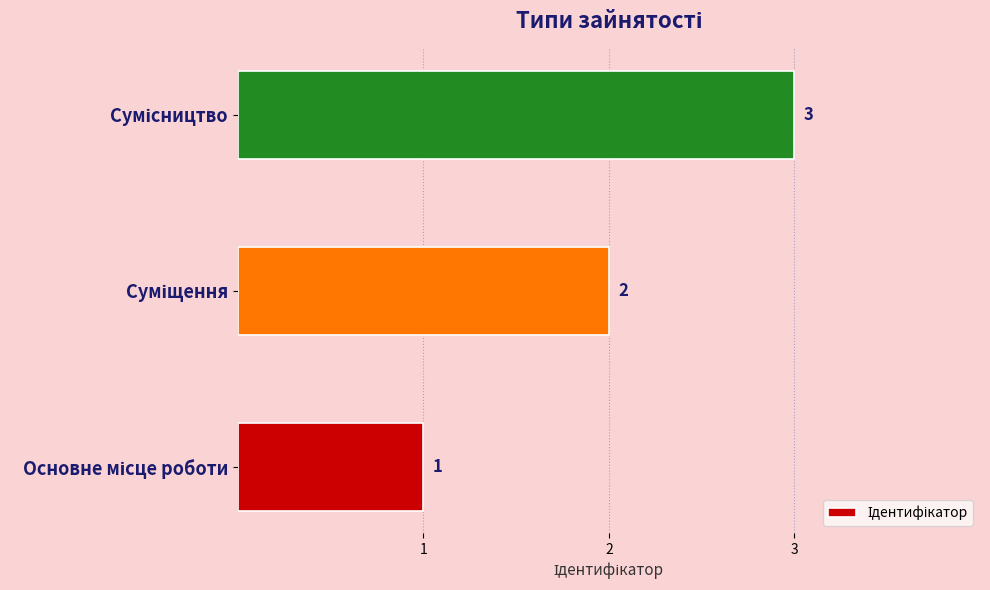

What is the sum of all values?

6